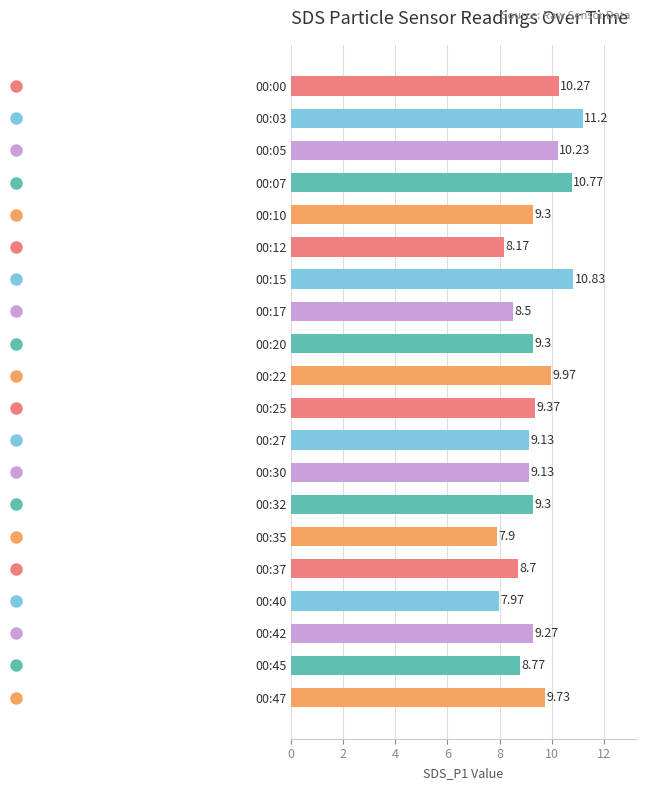

Count the number of values greater than 9.

14